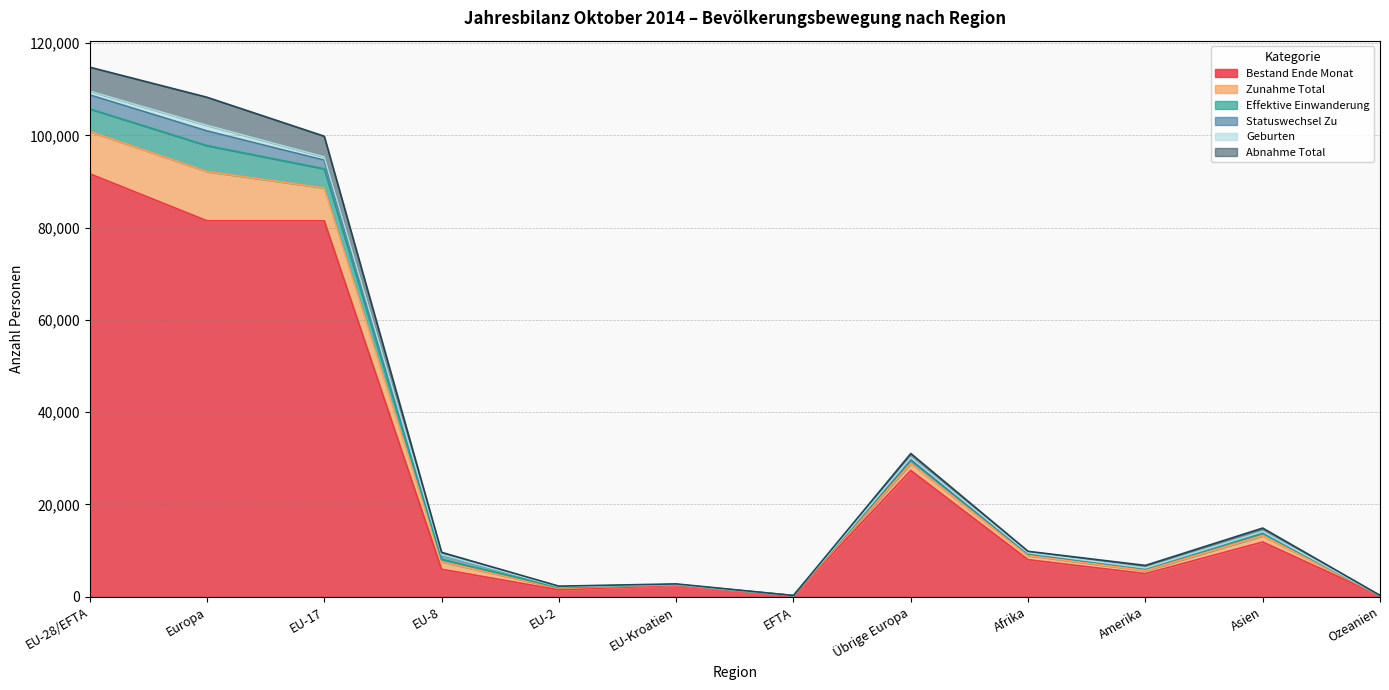

The Bestand Ende Monat series shows 24677 at Europa. True or false?

False